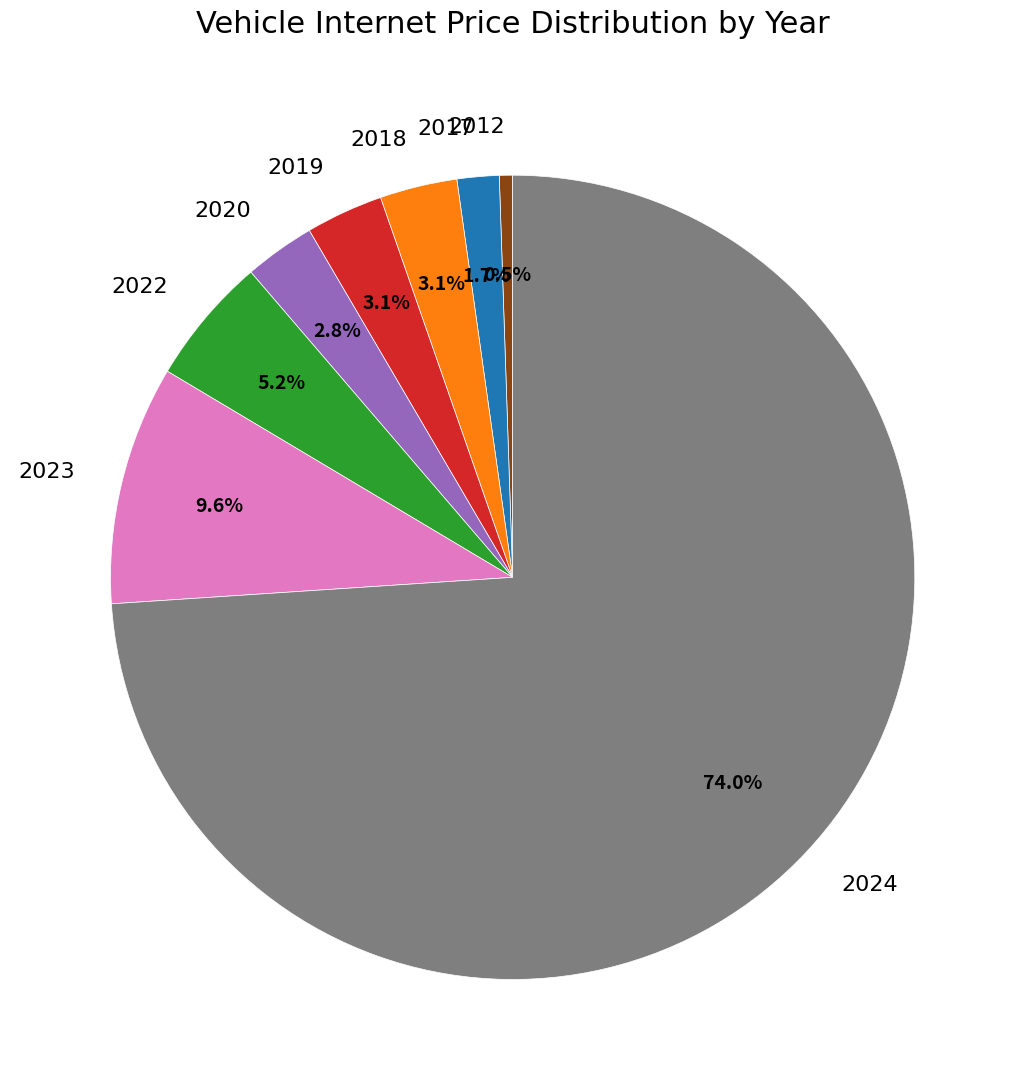

To the nearest percent, what portion does 2020 represent?

3%